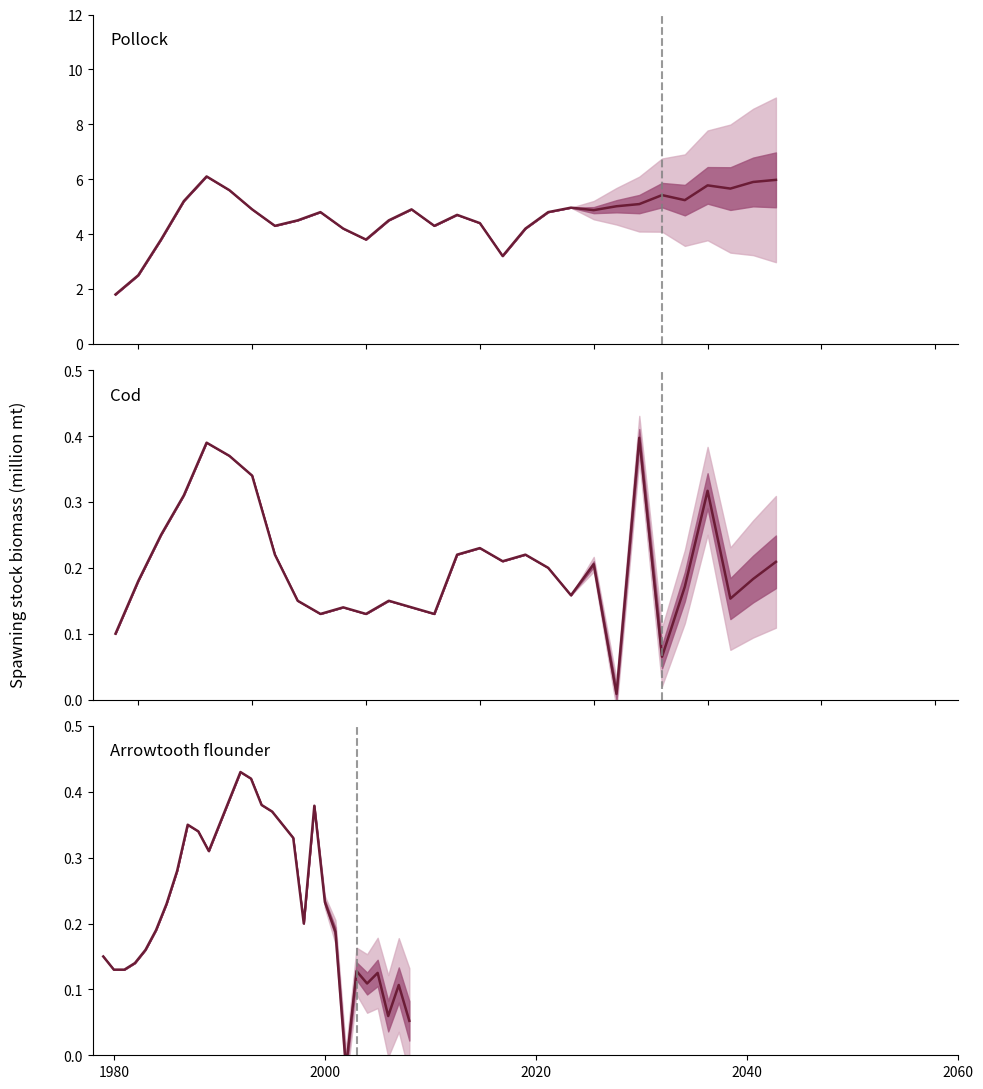

What is the average value of the Pollock mean series?

4.7